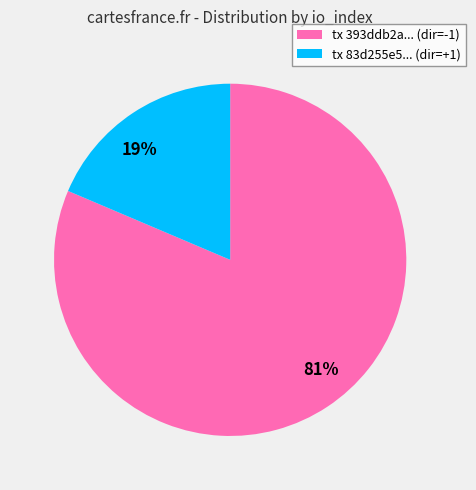

To the nearest percent, what portion does tx 393ddb2a... (dir=-1) represent?

81%